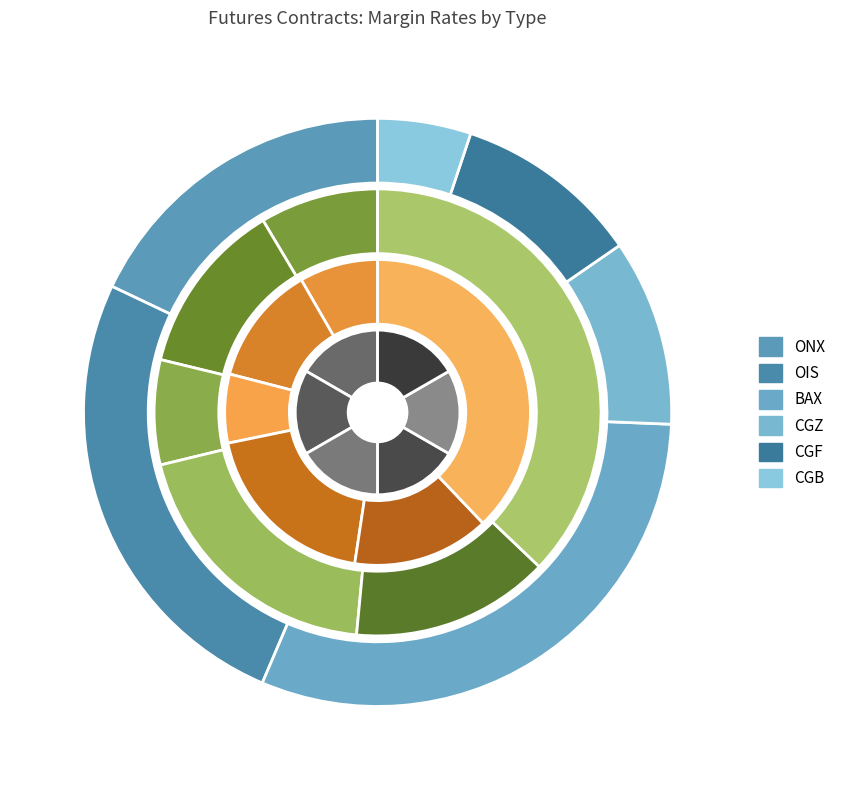

True or false: hedger accounts for 37% of the total.

False